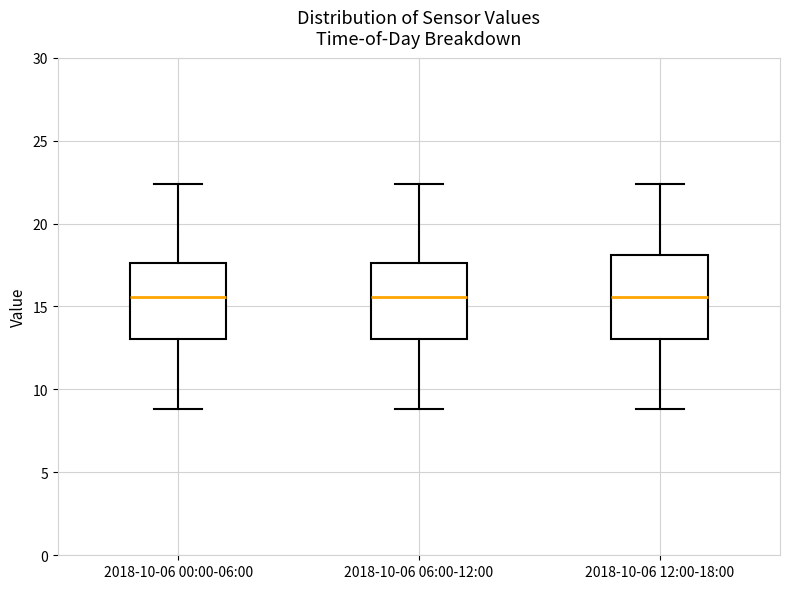

Reading left to right, transcribe this box plot: for each box, give where its median line is, the range the box spans, and where its two whiskers end, as read against the y-axis. The values are not printed on the chart, so give them approximately, as read against the axis.

2018-10-06 00:00-06:00: median 15.5, box 13.0 to 17.5, whiskers 9.0 to 22.5
2018-10-06 06:00-12:00: median 15.5, box 13.0 to 17.5, whiskers 9.0 to 22.5
2018-10-06 12:00-18:00: median 15.5, box 13.0 to 18.0, whiskers 9.0 to 22.5